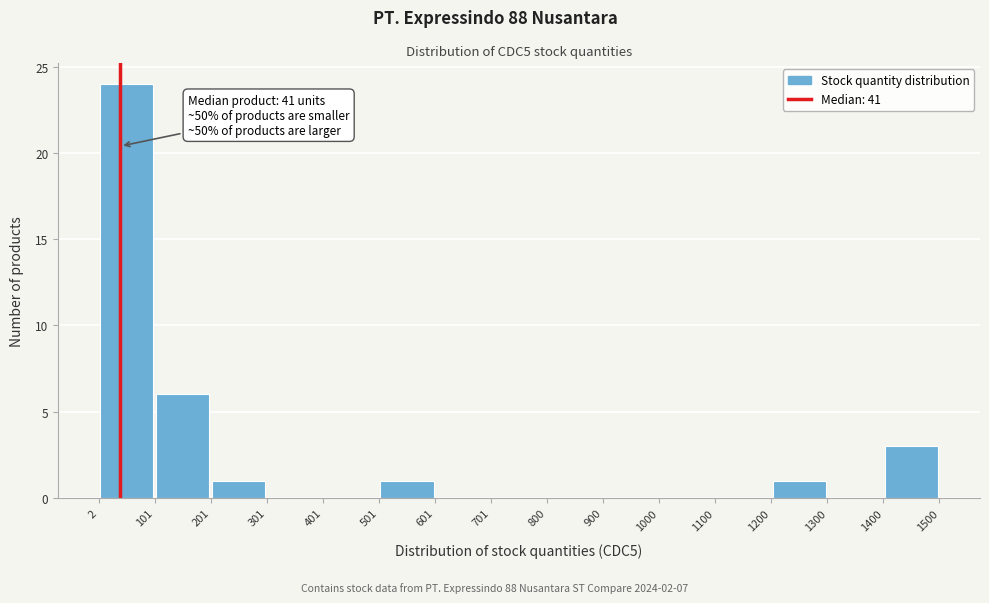

Which range on the x-axis has the tallest bar?

2 to 101